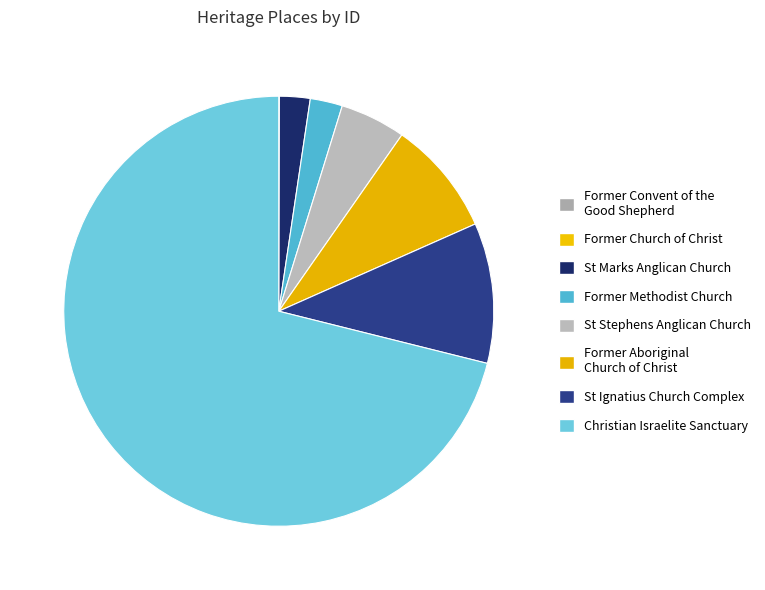

Rank the categories by value from lowest to highest.

FORMER CONVENT OF THE GOOD SHEPHERD, FORMER CHURCH OF CHRIST, ST MARKS ANGLICAN CHURCH, FORMER METHODIST CHURCH, ST STEPHENS ANGLICAN CHURCH, FORMER ABORIGINAL CHURCH OF CHRIST, ST IGNATIUS CHURCH COMPLEX, CHRISTIAN ISRAELITE SANCTUARY